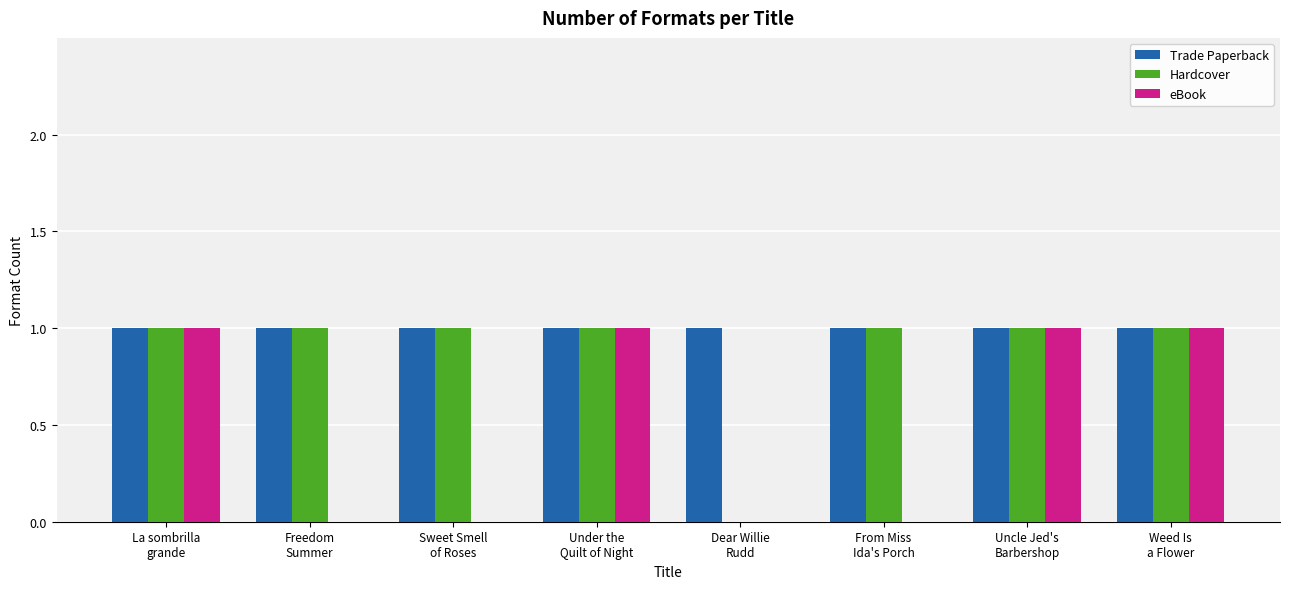

Count the number of categories in the chart.

8